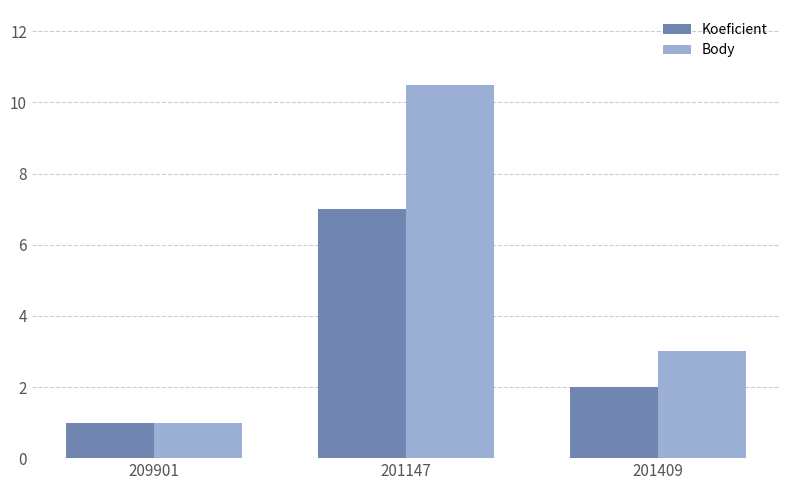

Rank the series by their average value, from lowest to highest.

Koeficient, Body